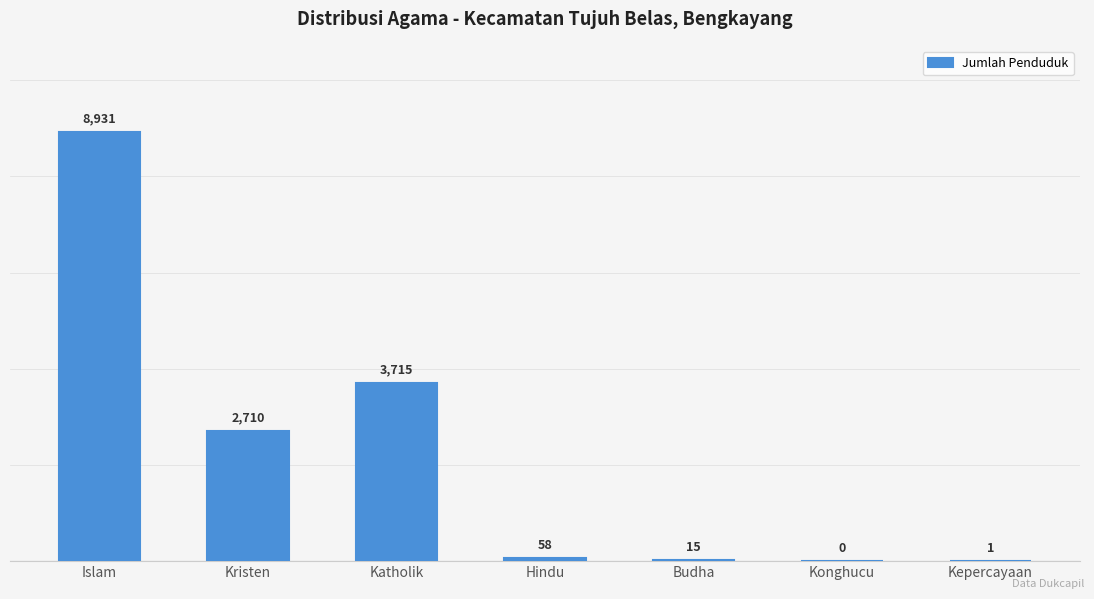

What is the maximum value shown in the chart?

8931